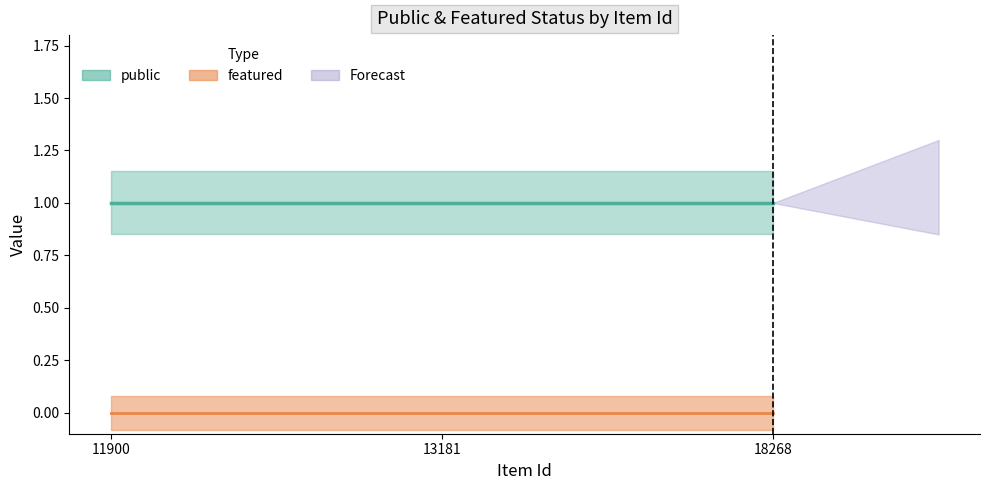

List the labels in order of featured value, largest first.

11900, 13181, 18268